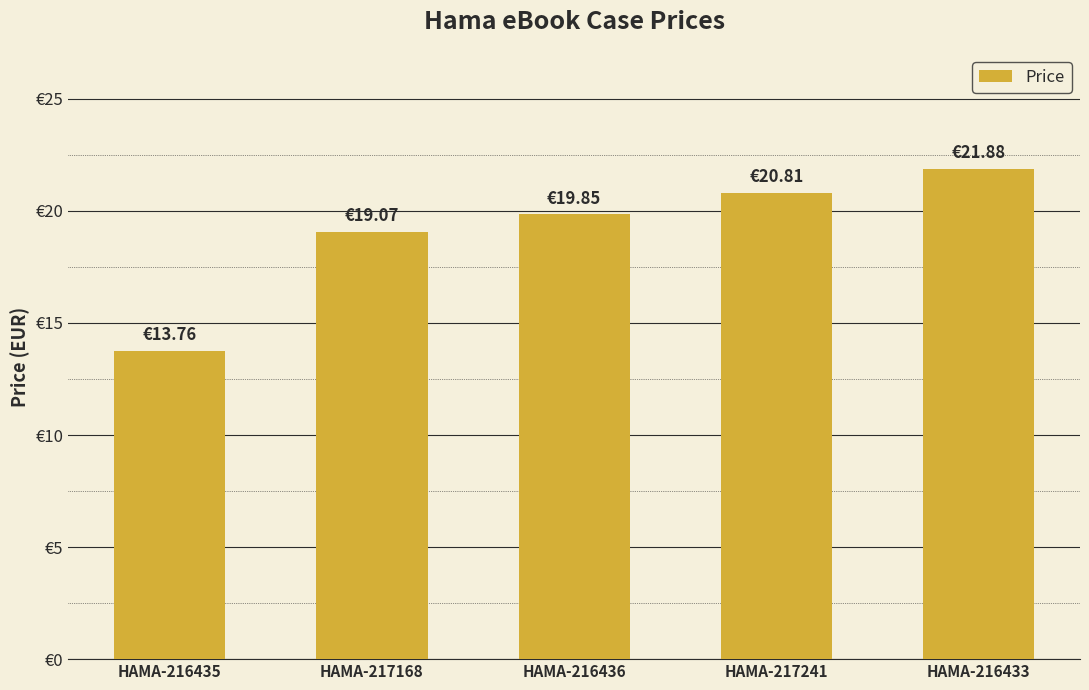

Is it true that the value at HAMA-217168 is 19.1?

True